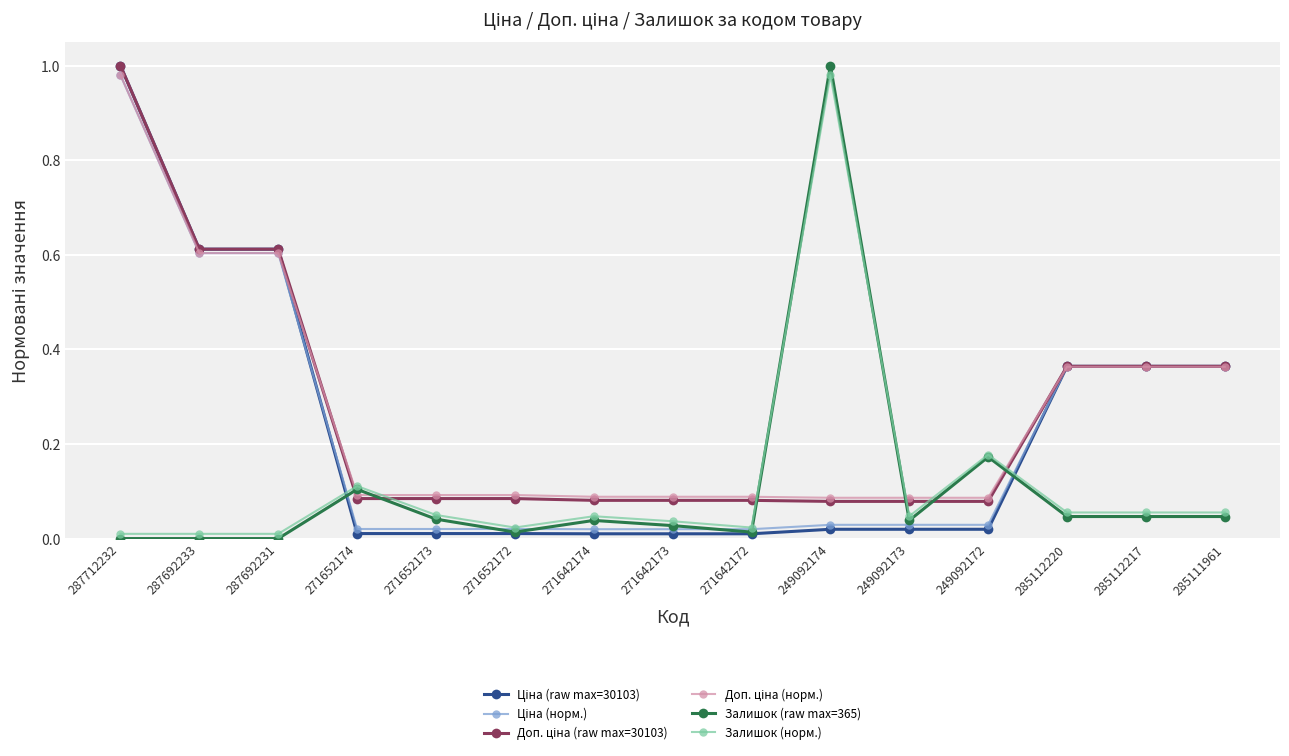

At which label does Залишок (норм.) reach its peak?

249092174